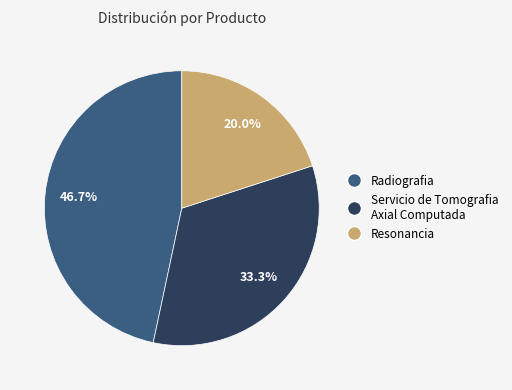

Which slice is the largest?

Radiografia